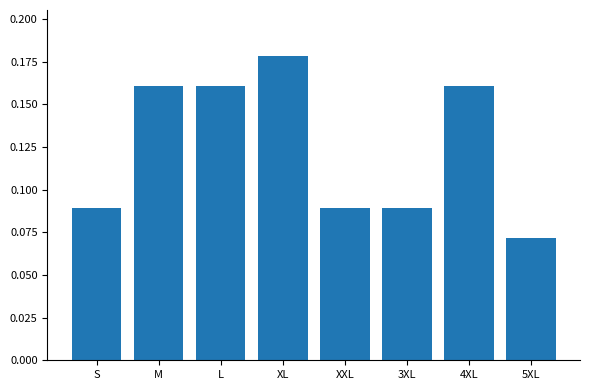

What is the sum of all values?

1.0